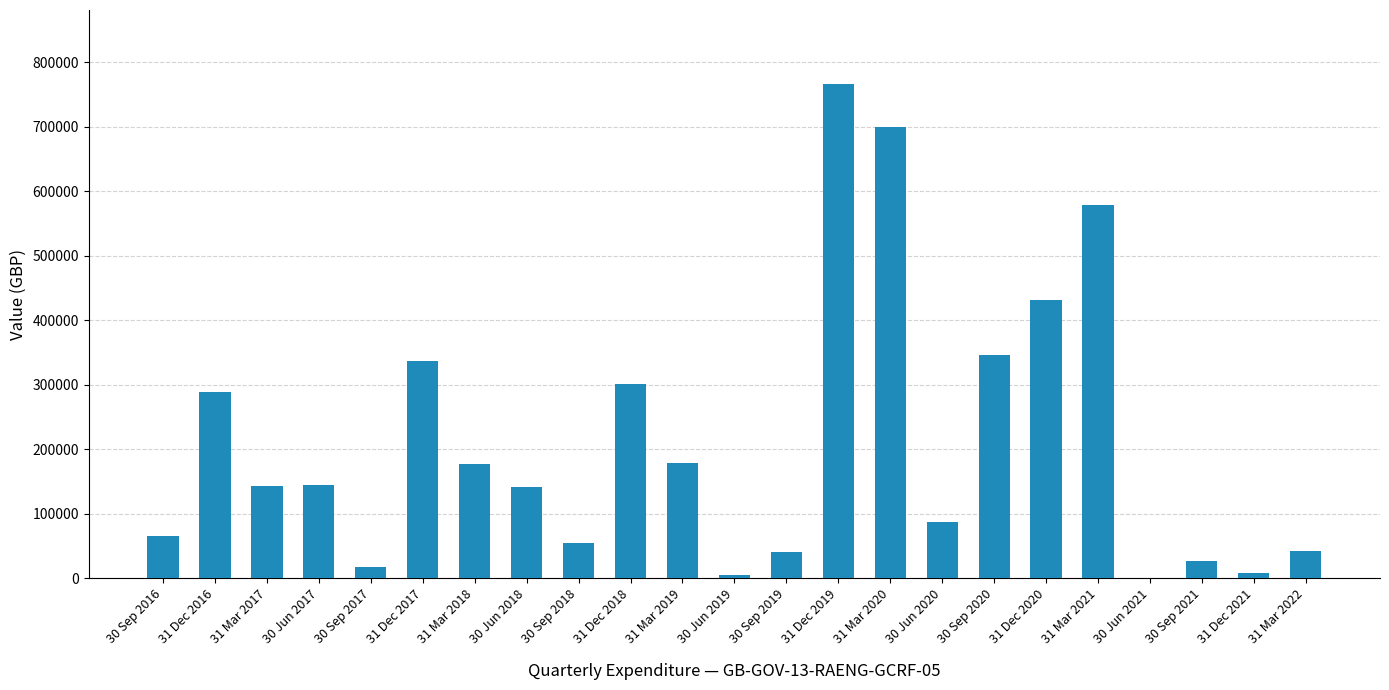

At which label is the value closest to 383573?

30 Sep 2020